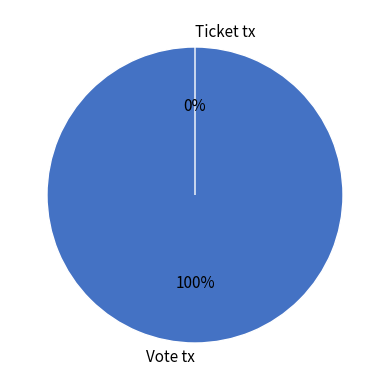

Which category has the biggest portion of the pie?

Vote tx